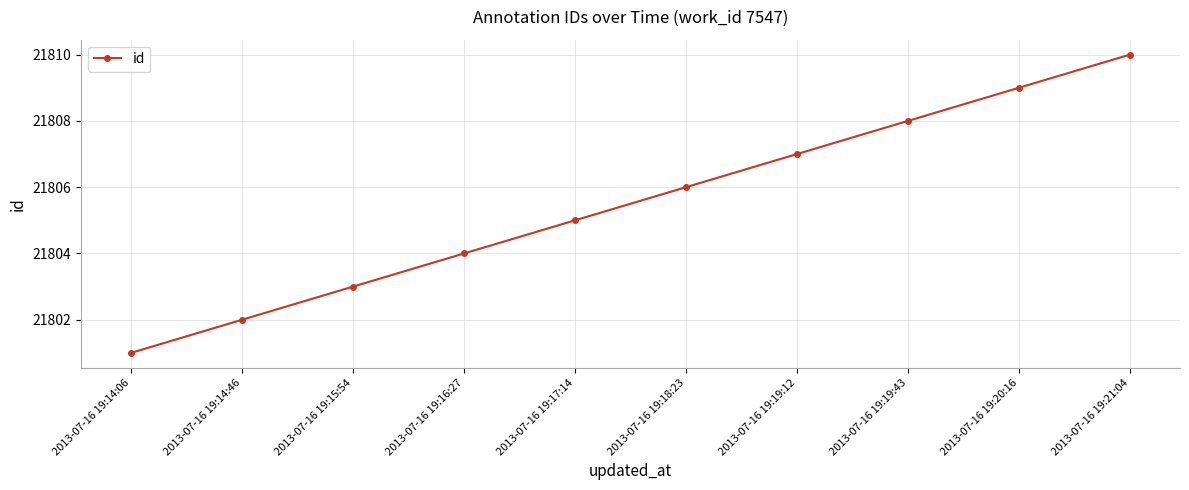

Between 2013-07-16 19:14:46 and 2013-07-16 19:17:14, which is larger?

2013-07-16 19:17:14